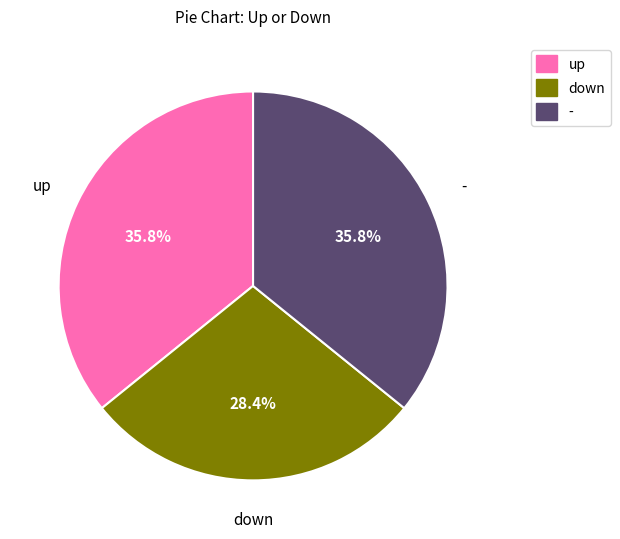

What is the total percentage of - and down?

64.2%